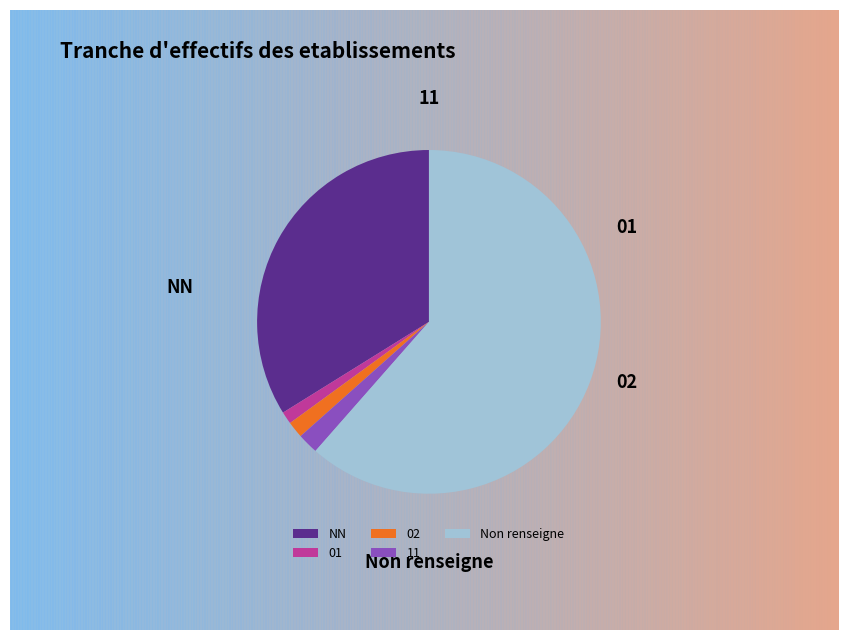

Does 11 represent more than half of the total?

No